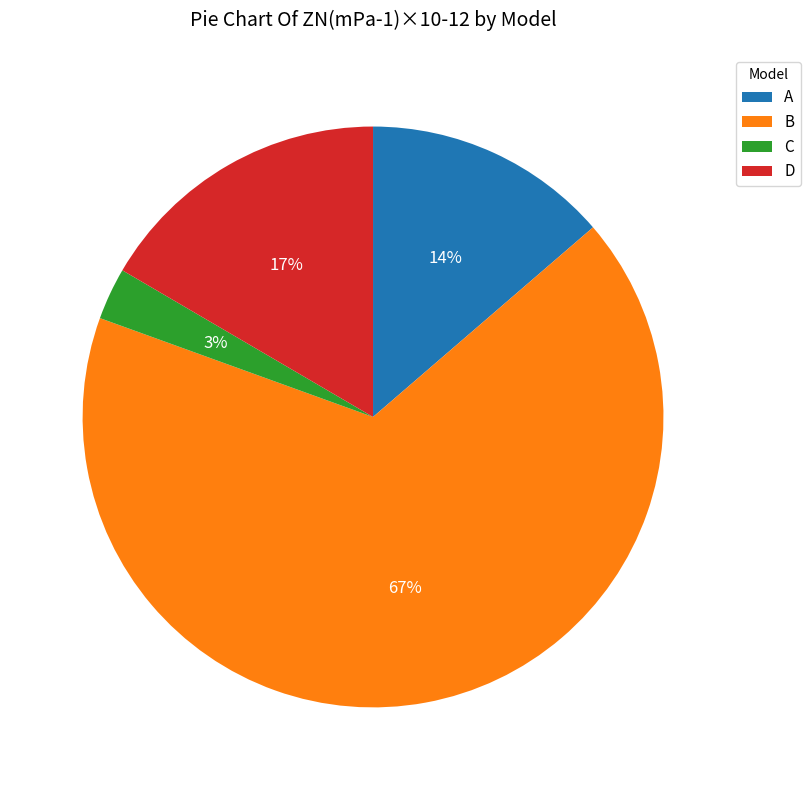

What is the majority slice?

B